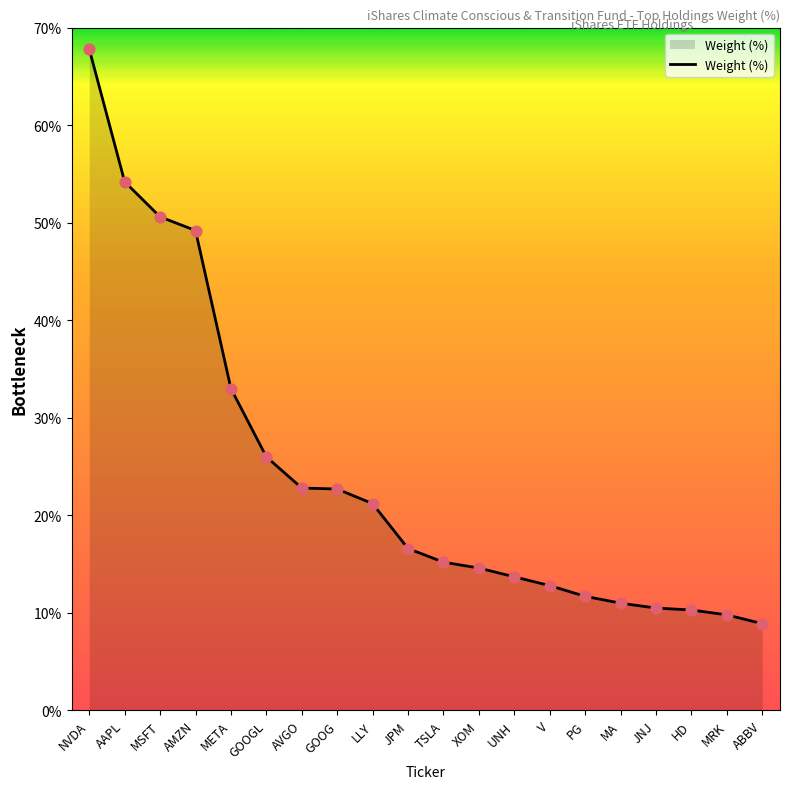

Which has a higher value, MSFT or AMZN?

MSFT